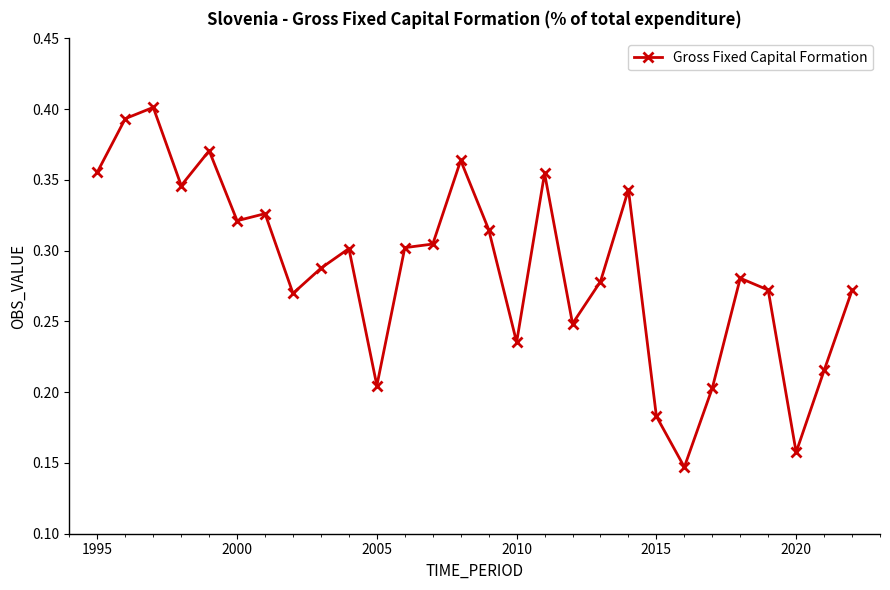

True or false: there are more than 0 points higher than both neighbors.

True